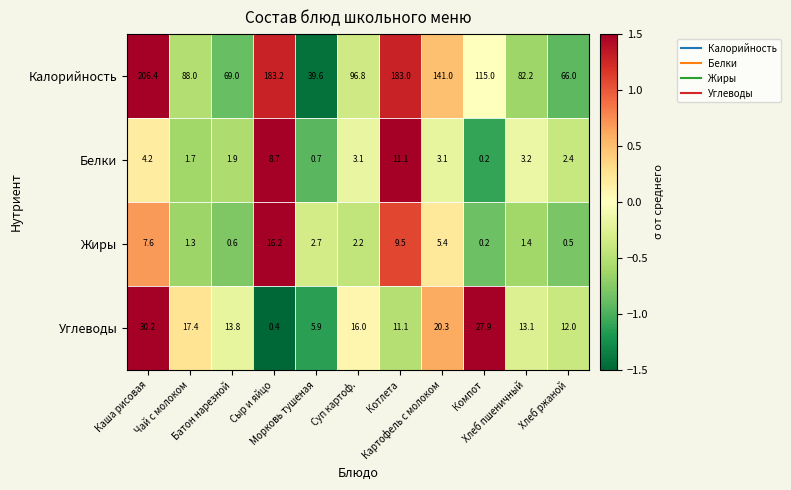

What is the maximum value shown in the chart?

206.4